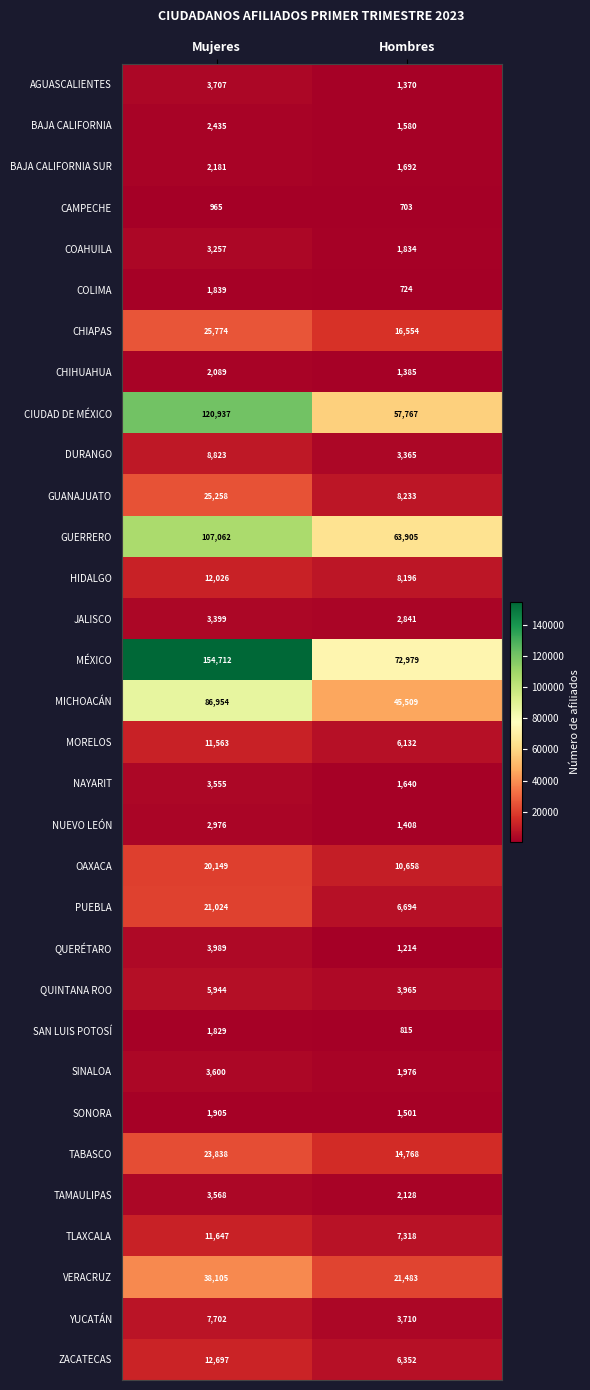

What is the difference between the maximum and minimum values in the GUANAJUATO series?

17025